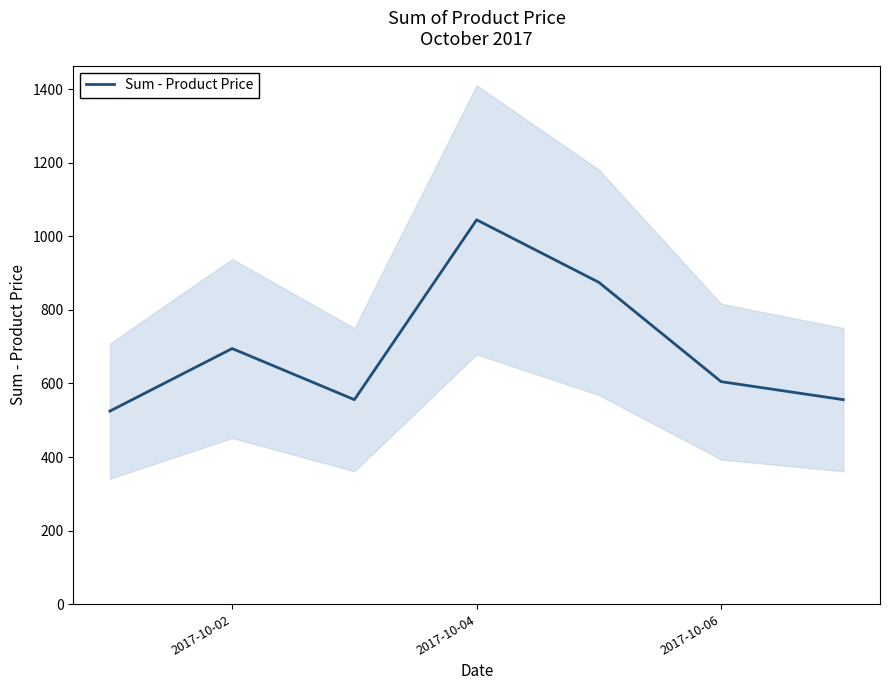

Count the number of values greater than 605.

3